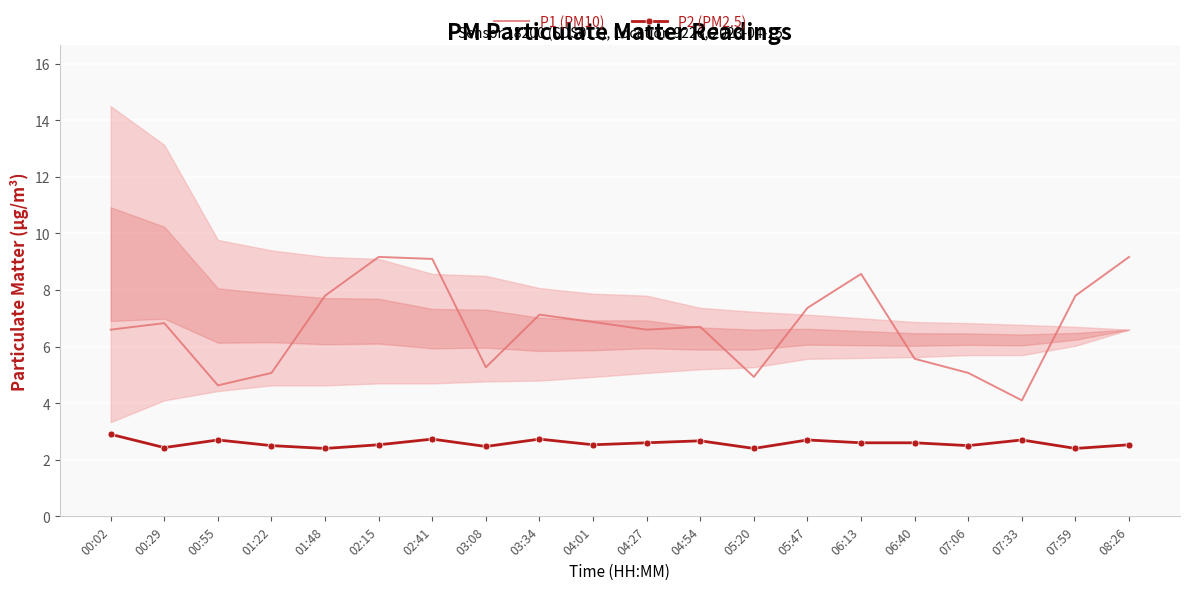

At how many categories does at least one series exceed 3?

20